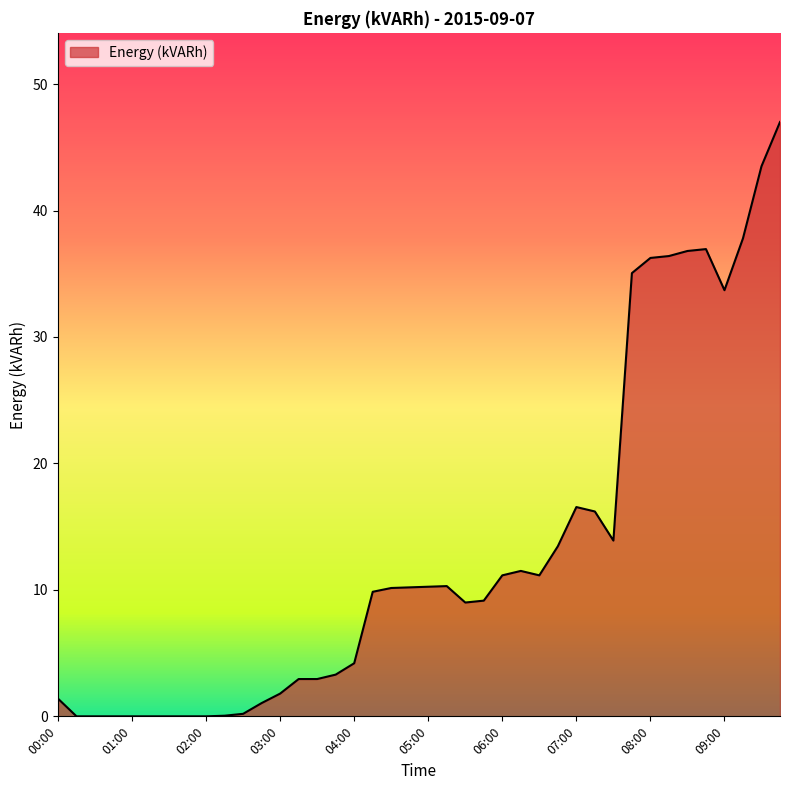

True or false: there are more than 2 points higher than both neighbors.

True